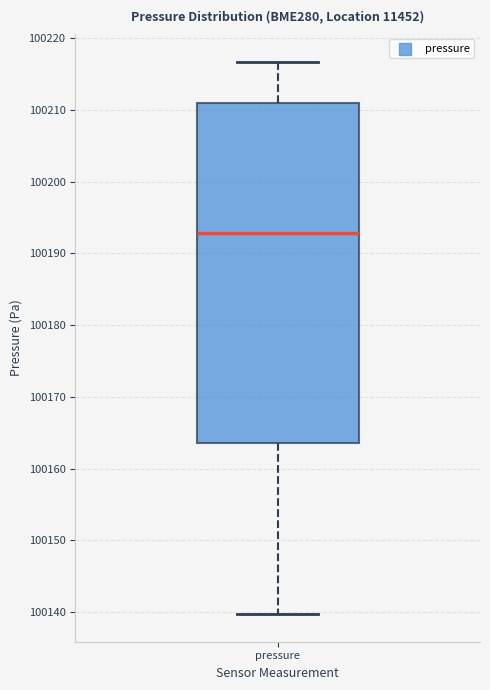

Where is the lower edge of the box for pressure on the y-axis? The values are not printed on the chart, so give them approximately, as read against the axis.

100164